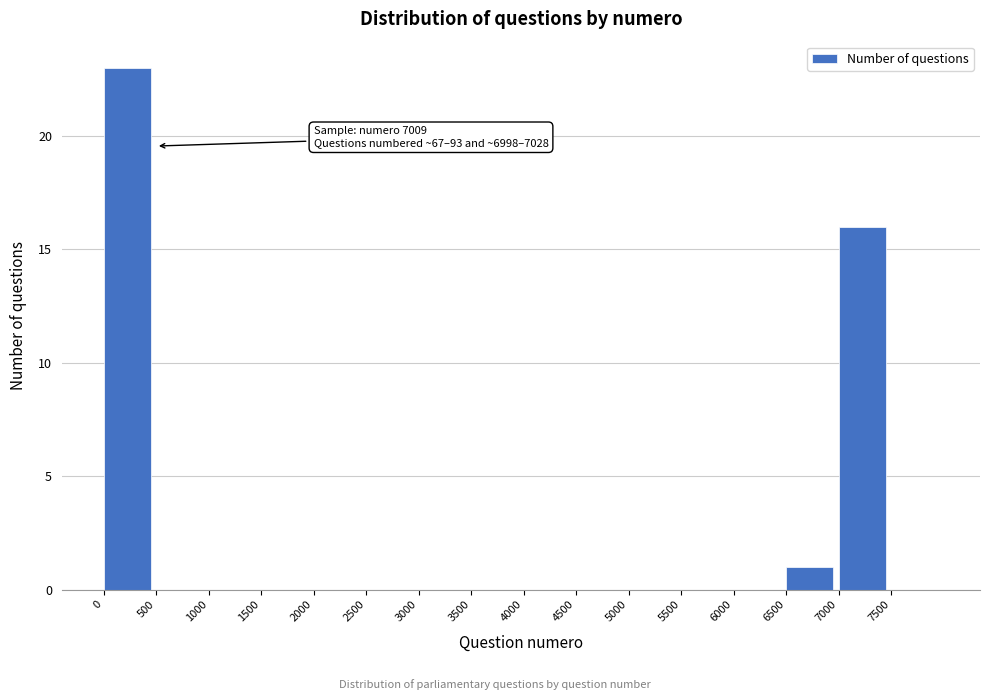

Which range on the x-axis has the tallest bar?

0 to 500